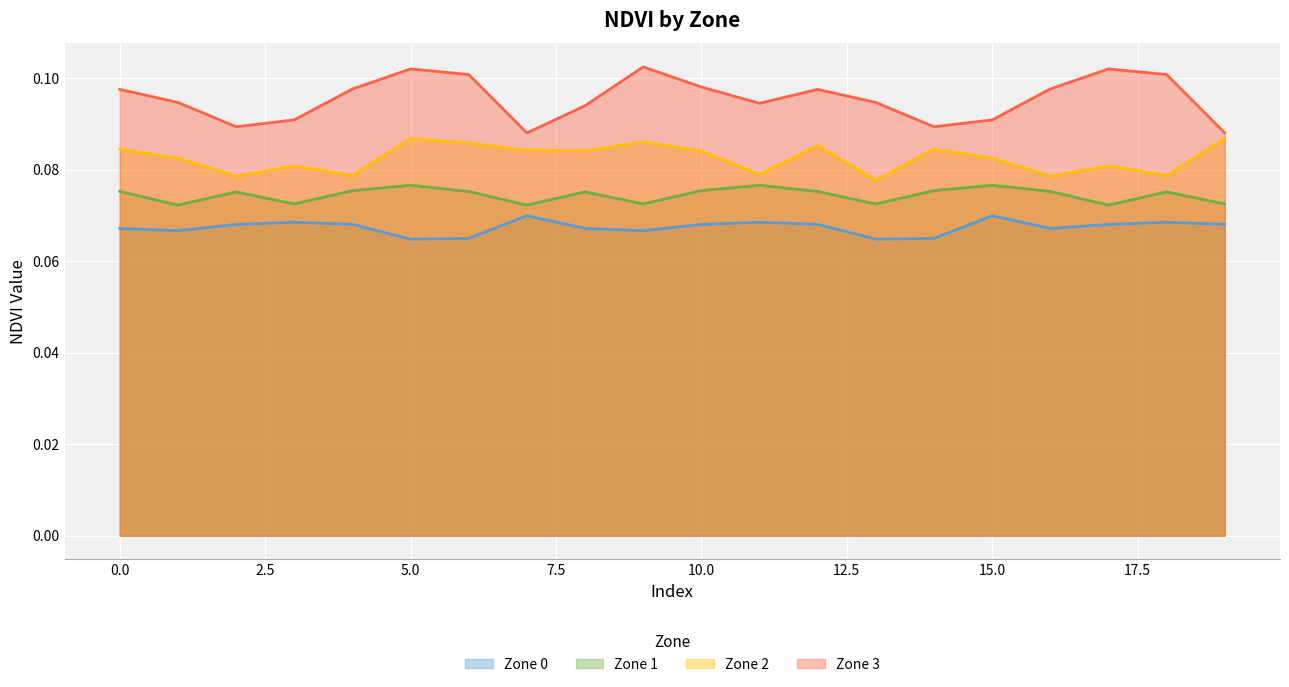

What are all the series names shown in the legend?

Zone 0, Zone 1, Zone 2, Zone 3